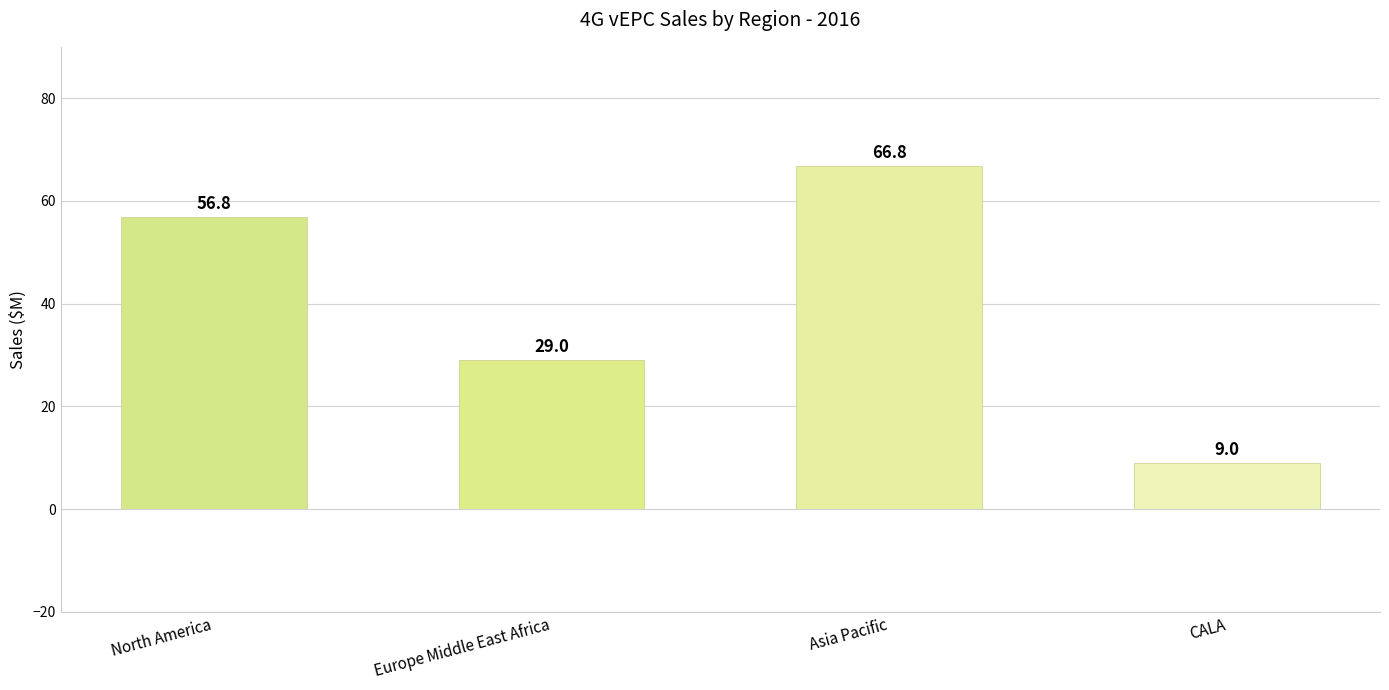

What is the difference between the values at North America and CALA?

47.8